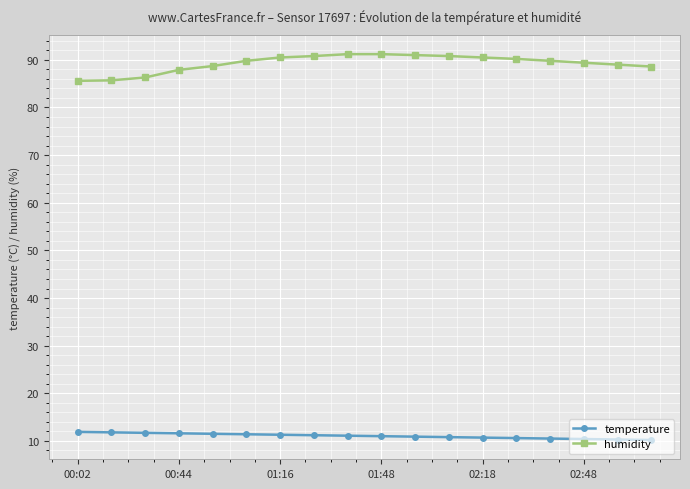

What is the smallest value displayed?

10.2